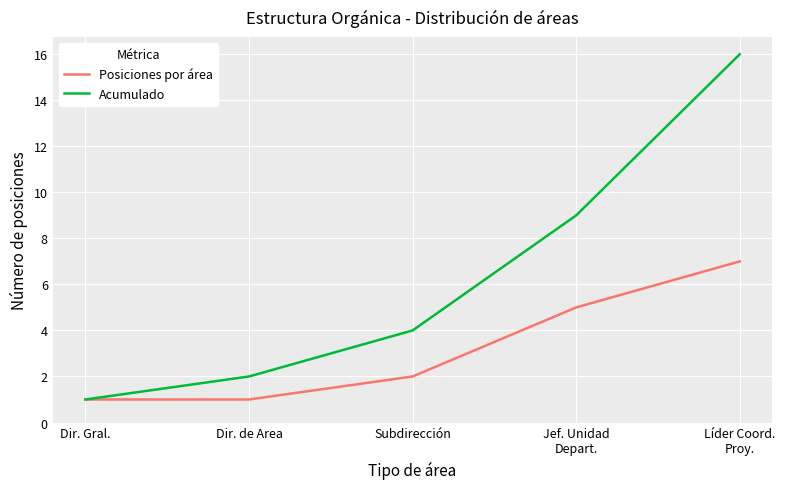

What position from the right is Dir. Gral.?

5